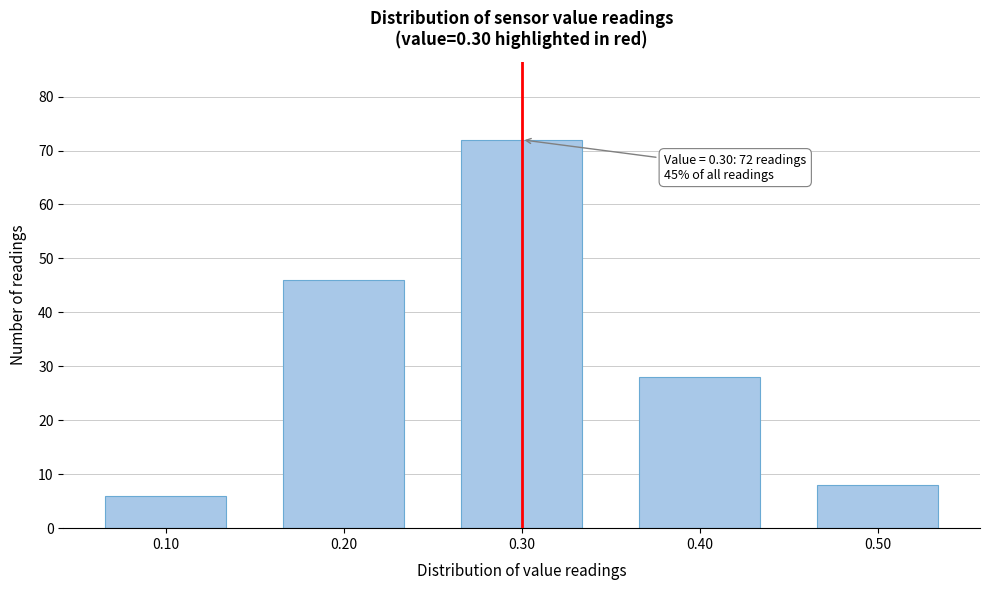

Over which range of the x-axis is the bar tallest?

0.25 to 0.35